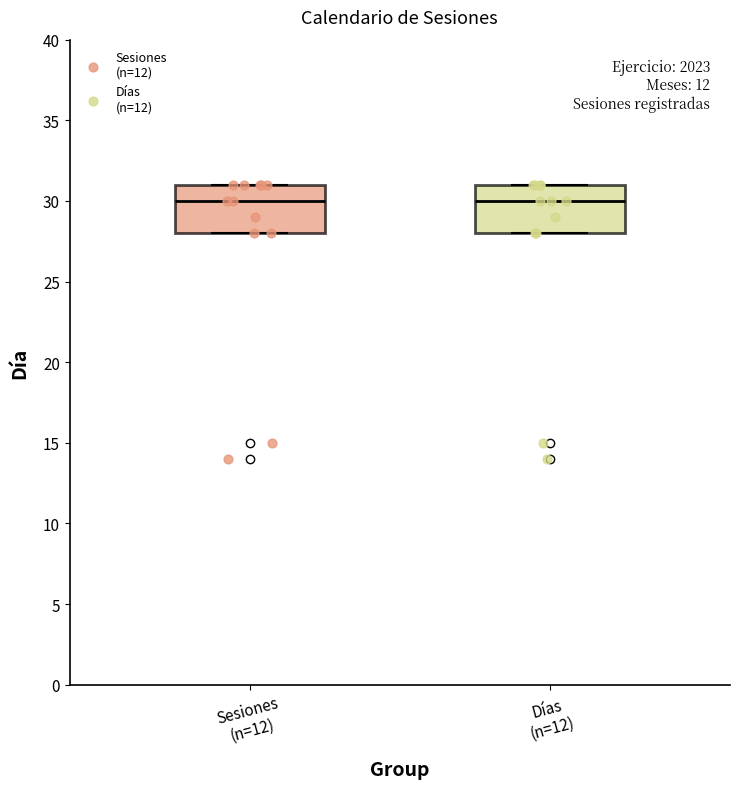

Where does the median line of the box for Días (n=12) sit on the y-axis? The values are not printed on the chart, so give them approximately, as read against the axis.

30